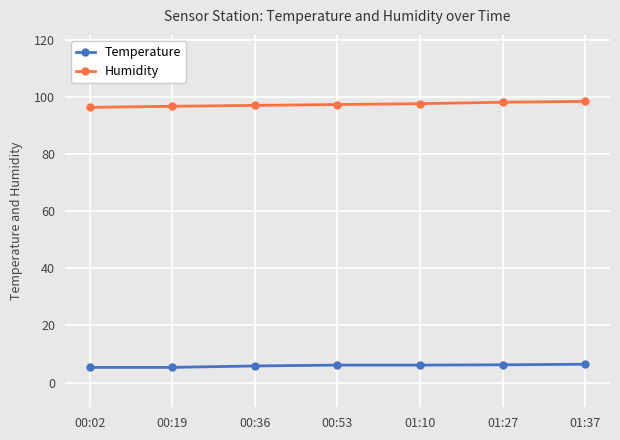

Is it true that Temperature equals 1.6 at 01:27?

False